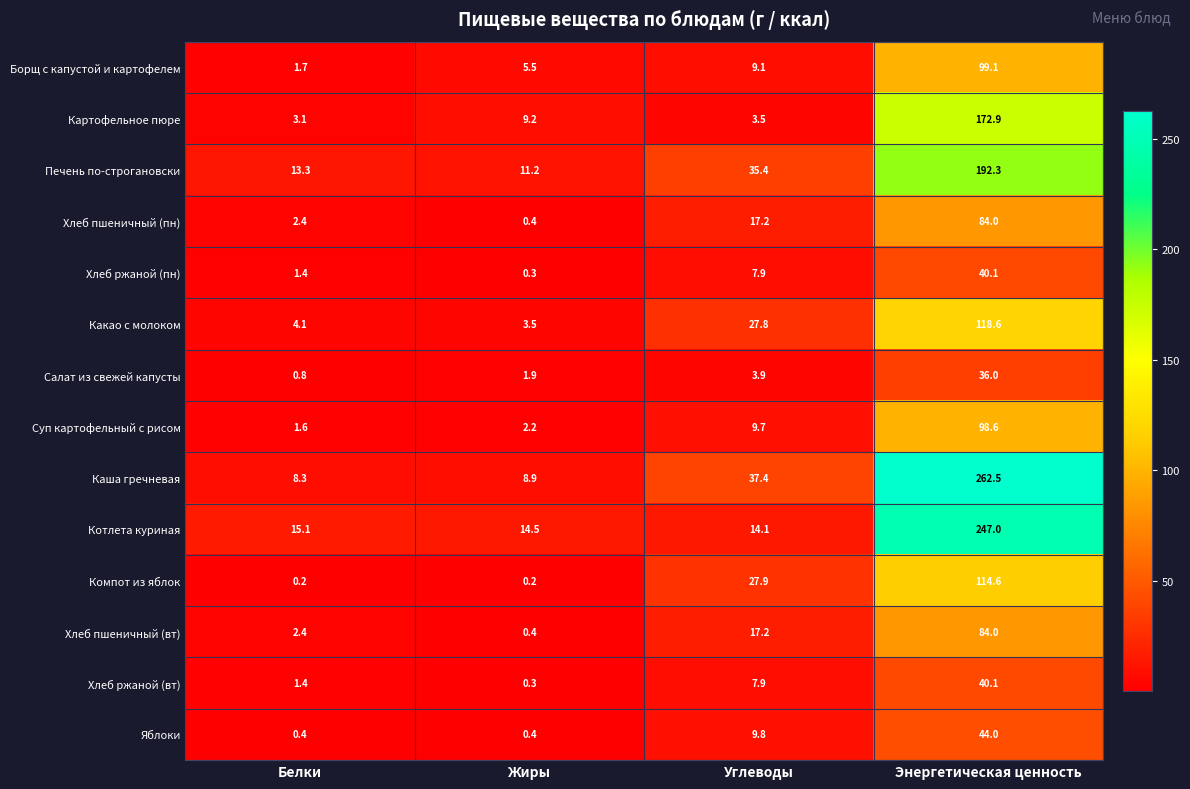

What is the difference between the maximum and minimum values in the Хлеб ржаной (вт) series?

39.8